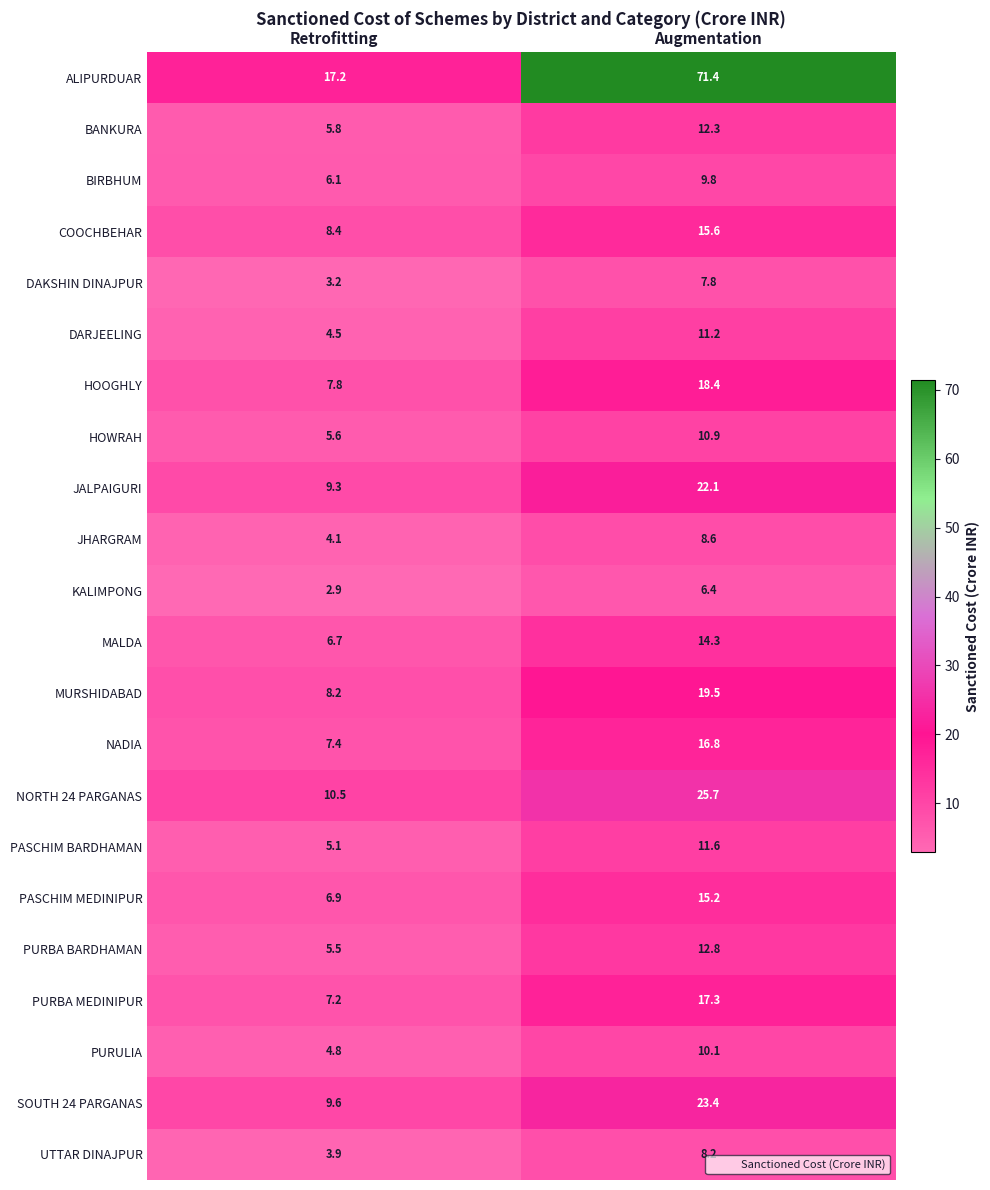

How many series are shown in this chart?

22